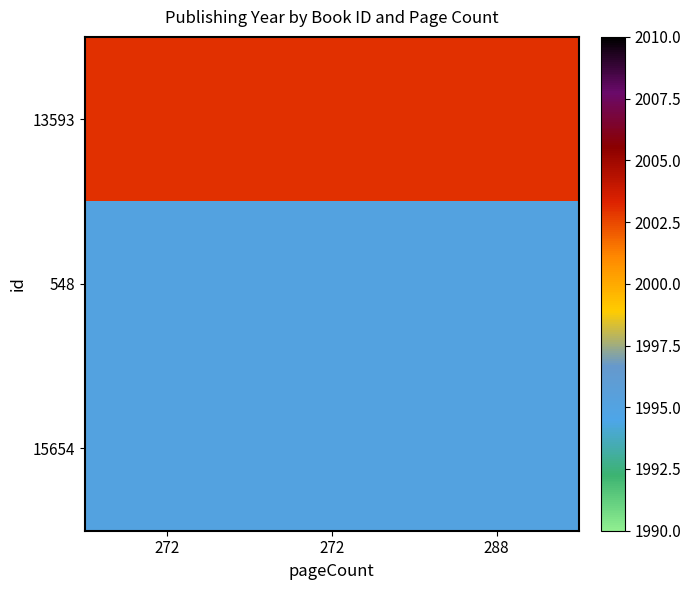

Which label corresponds to the smallest value in the chart?

272